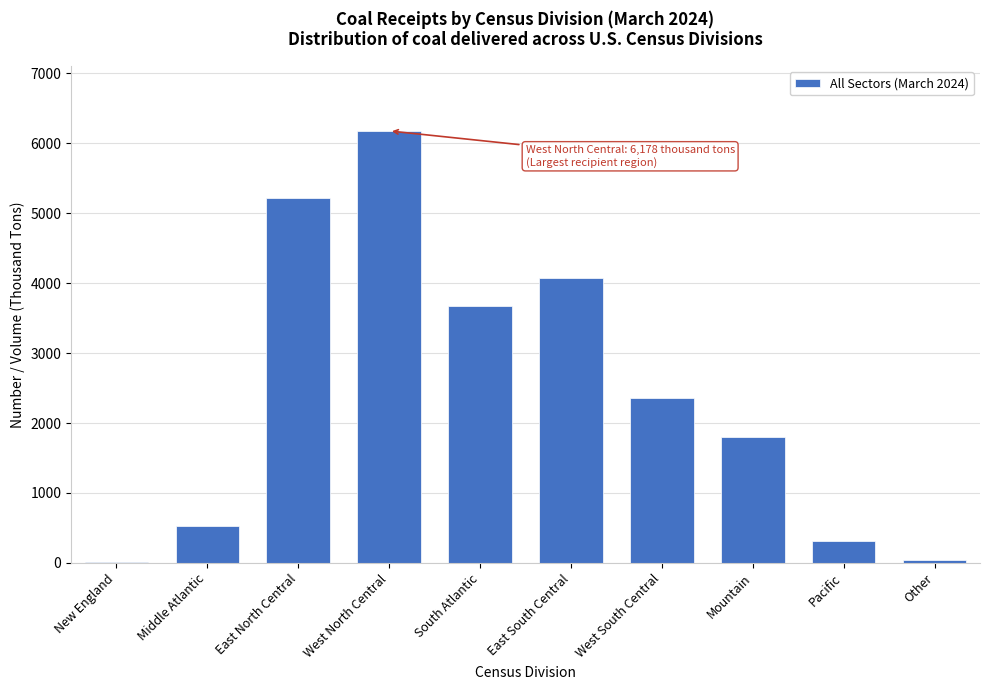

Reading left to right, what are all the values shown in this chart?

New England=6	Middle Atlantic=531	East North Central=5218	West North Central=6178	South Atlantic=3673	East South Central=4071	West South Central=2354	Mountain=1804	Pacific=312	Other=45